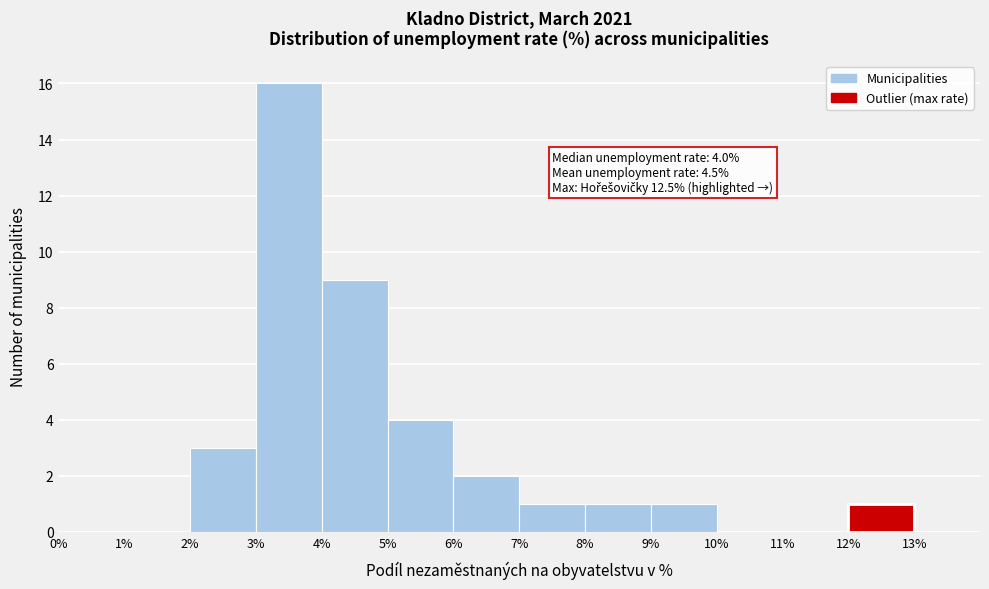

Which range on the x-axis has the tallest bar?

3% to 4%